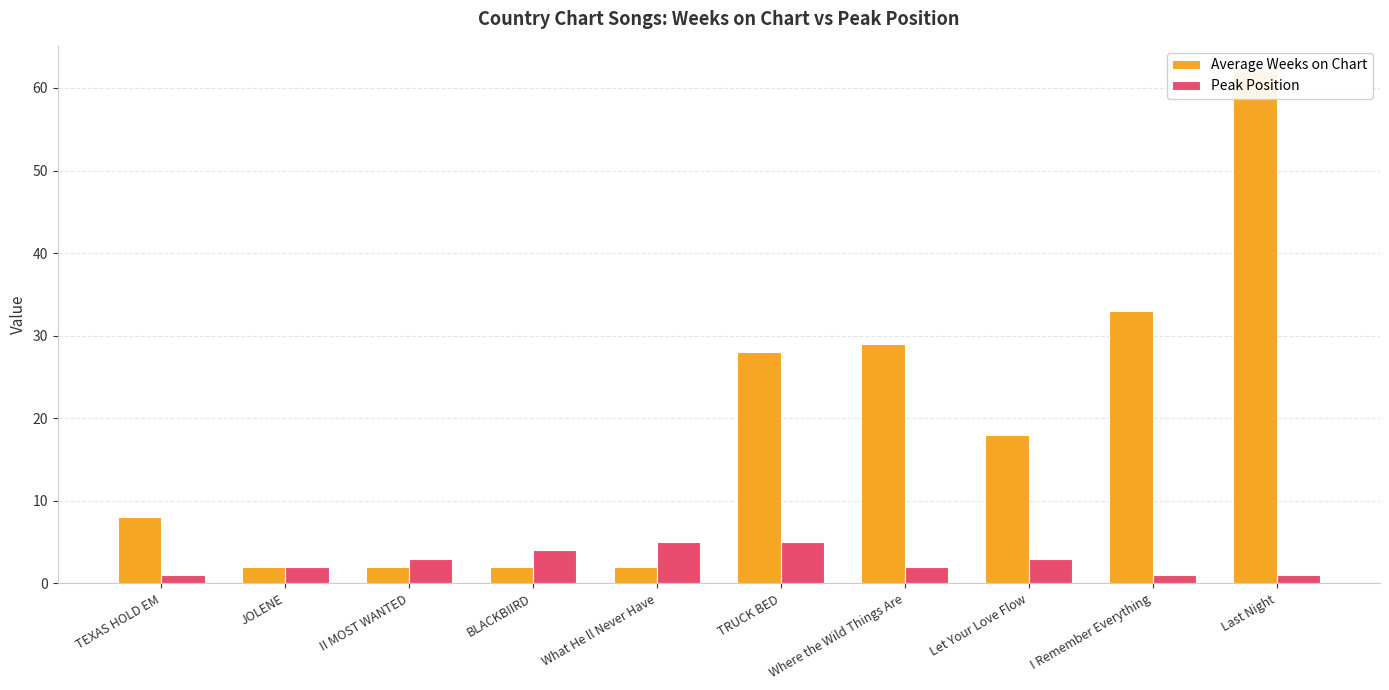

The value of Average Weeks on Chart at Last Night is 62. True or false?

True